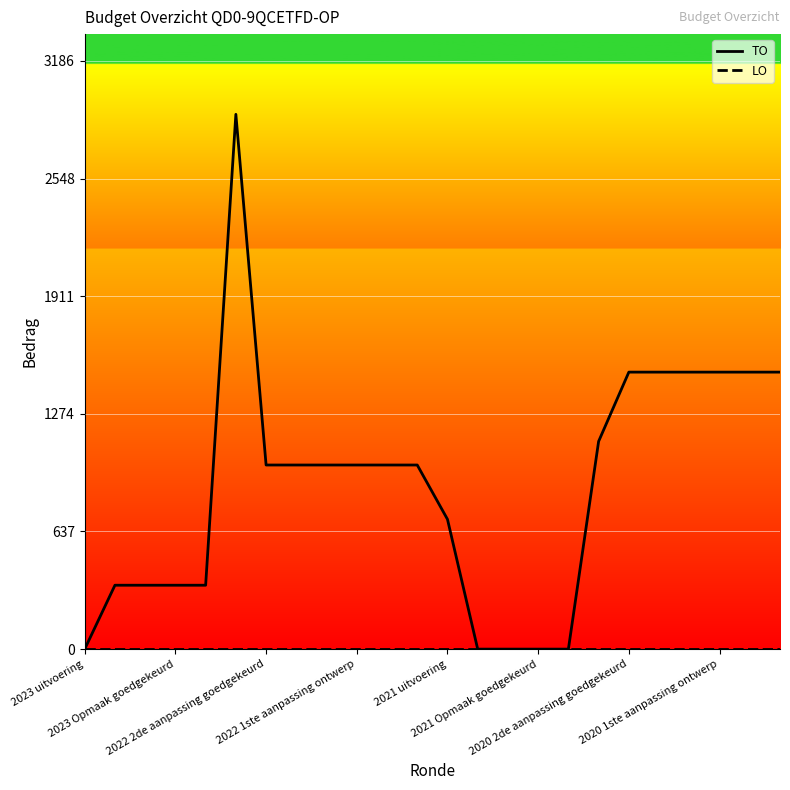

At which category does the chart reach its peak across all series?

2022 uitvoering